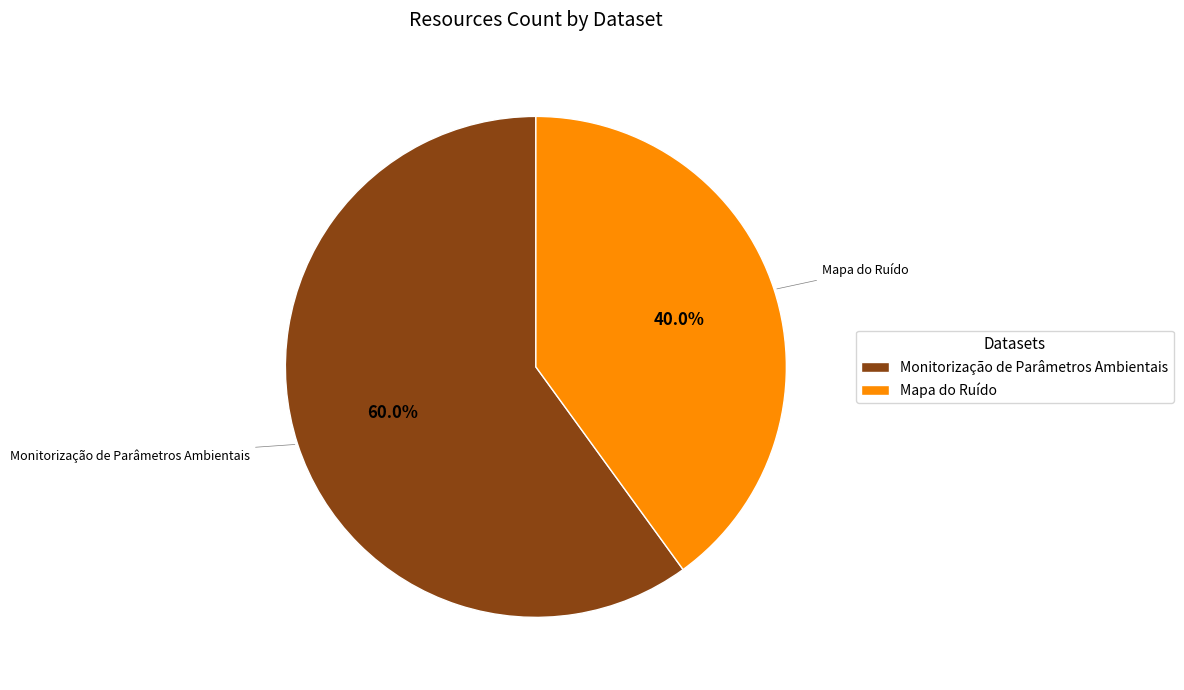

Between Monitorização de Parâmetros Ambientais and Mapa do Ruído, which is larger?

Monitorização de Parâmetros Ambientais